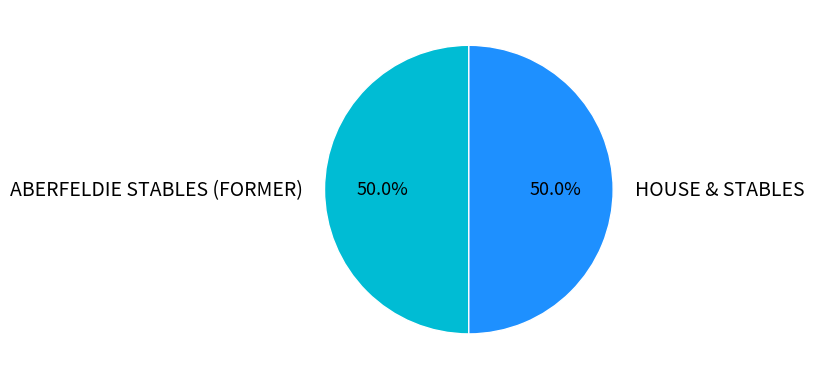

What is the ratio of the value at HOUSE & STABLES to the value at ABERFELDIE STABLES (FORMER)?

1.0